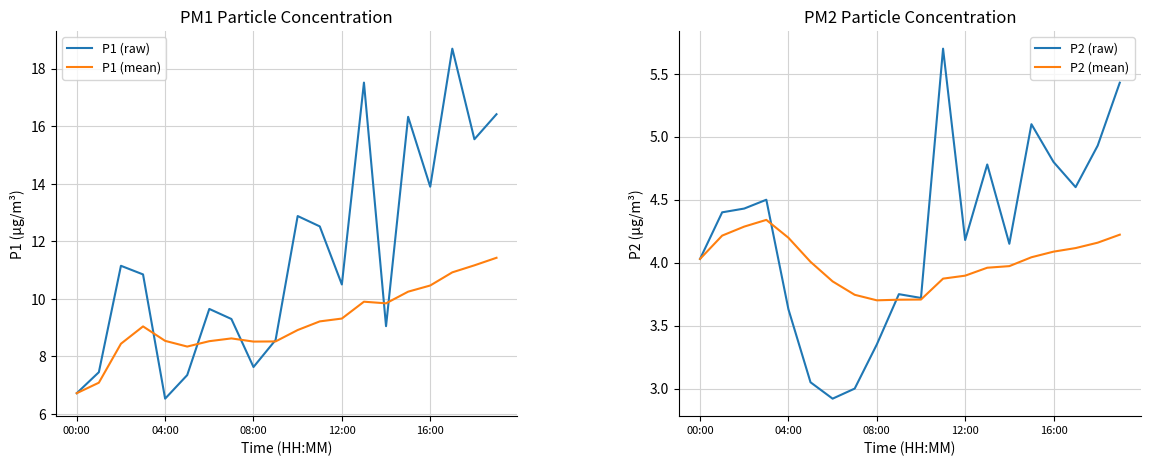

What is the approximate value of P2 (raw) at 04:00?

3.6